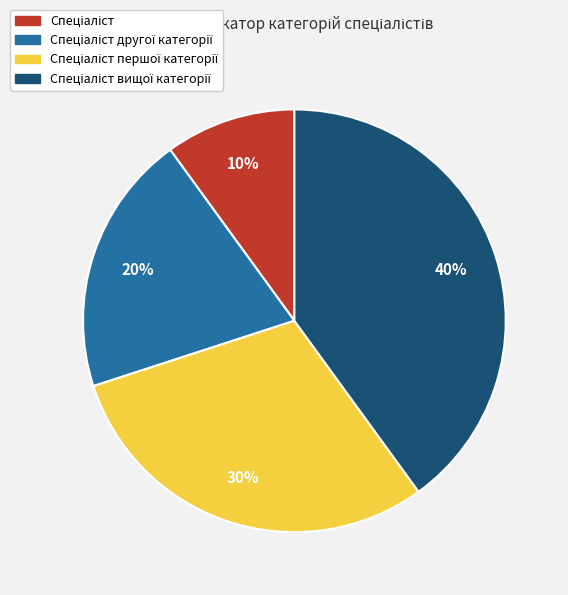

To the nearest percent, what is the average slice percentage?

25%